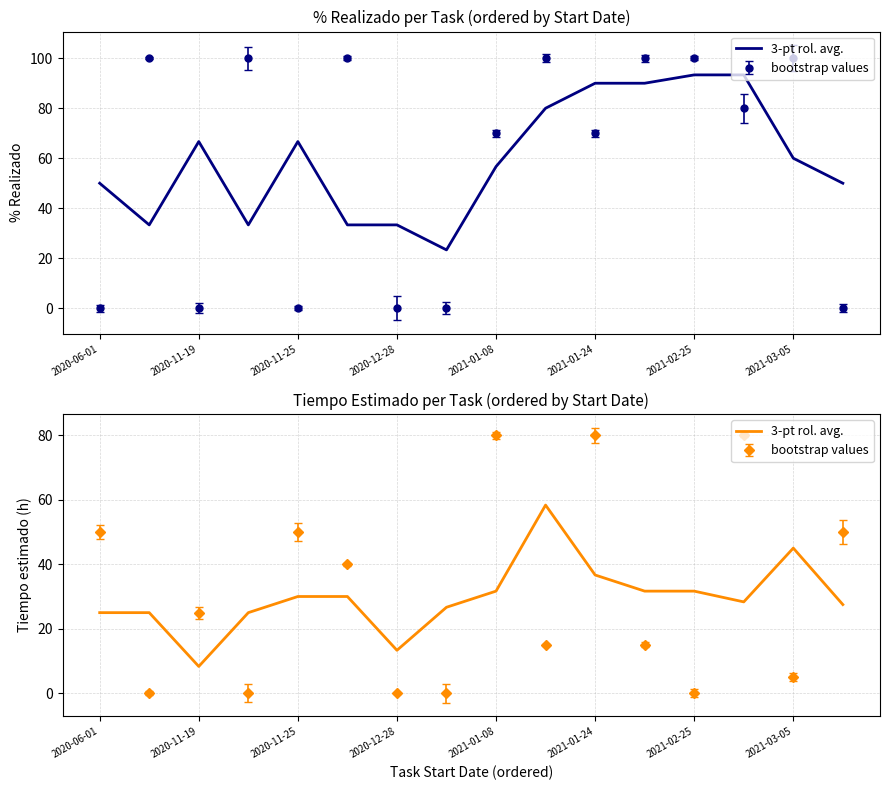

Which label corresponds to the smallest value in the chart?

2020-11-19